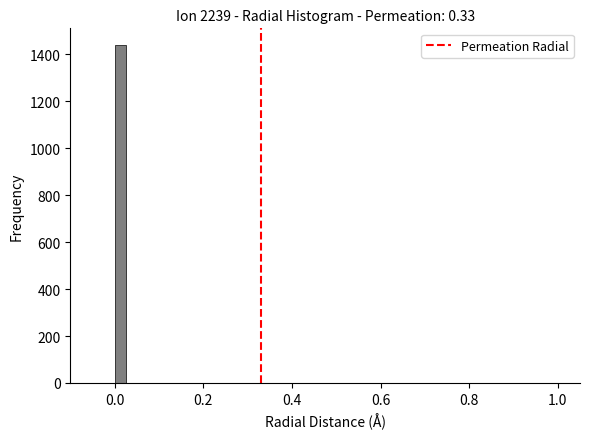

Read against the x-axis, roughly where is the centre of the tallest bar?

0.02